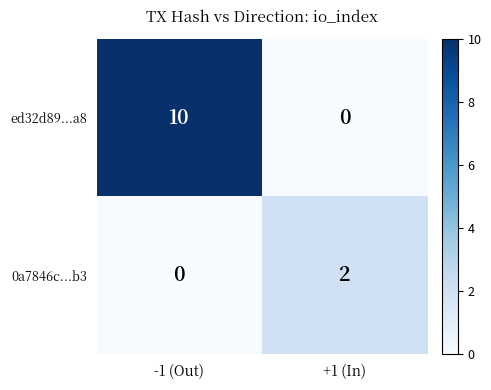

Which series changed the most between -1 (Out) and +1 (In)?

ed32d89...a8